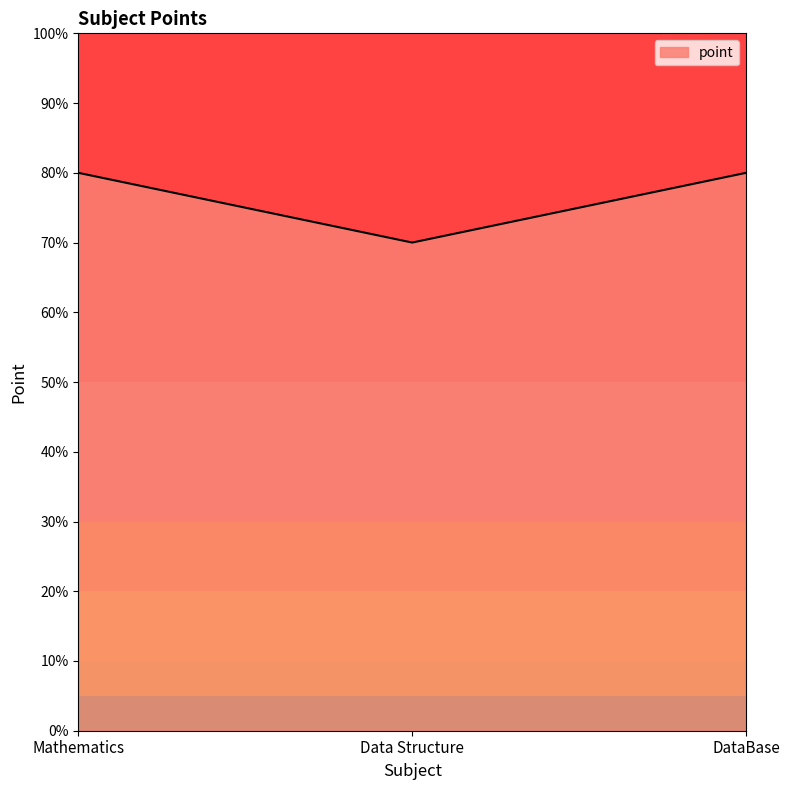

What is the average value?

77